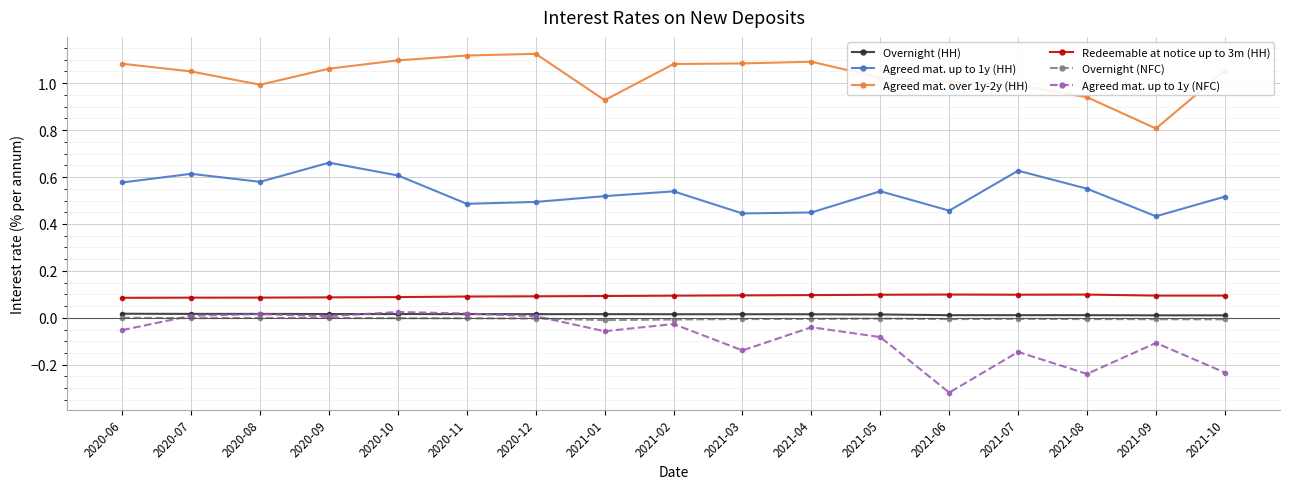

Is the value of Agreed mat. over 1y-2y (HH) at 2021-10 greater than the value of Redeemable at notice up to 3m (HH) at 2020-06?

Yes